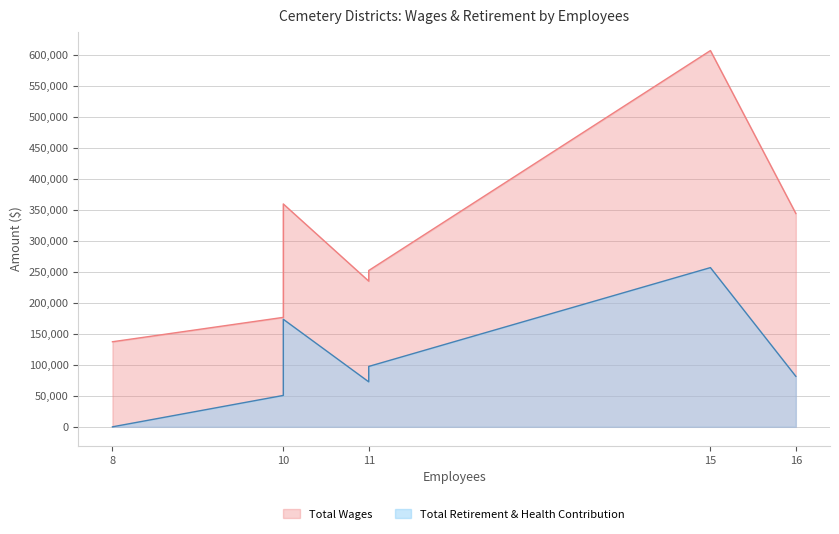

Rank the series by their average value, from highest to lowest.

Total Wages, Total Retirement & Health Contribution